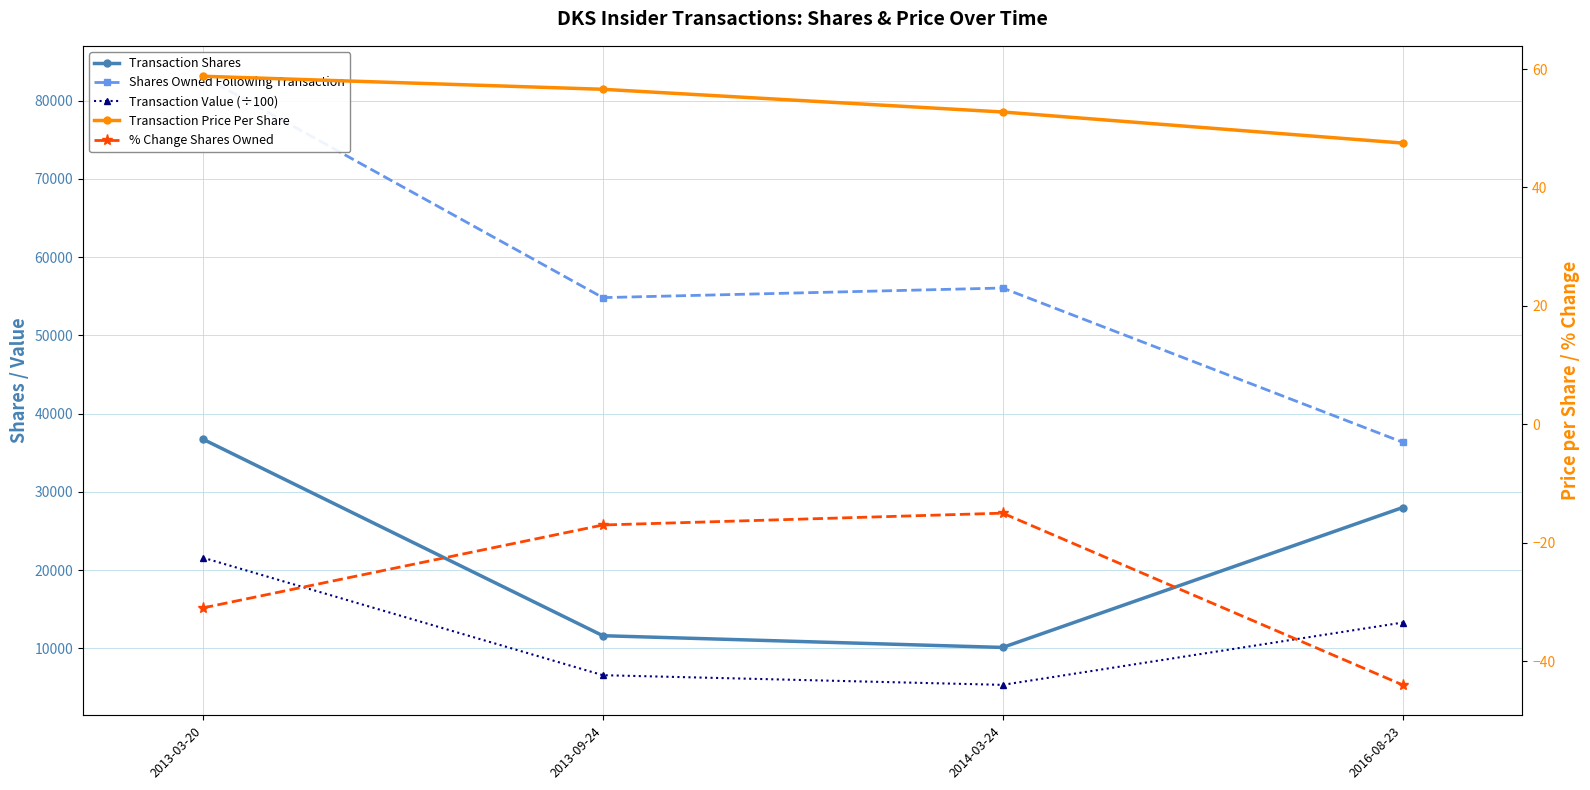

What is the sum of the Transaction Value (÷100) values at 2013-09-24 and 2016-08-23?

19879.4